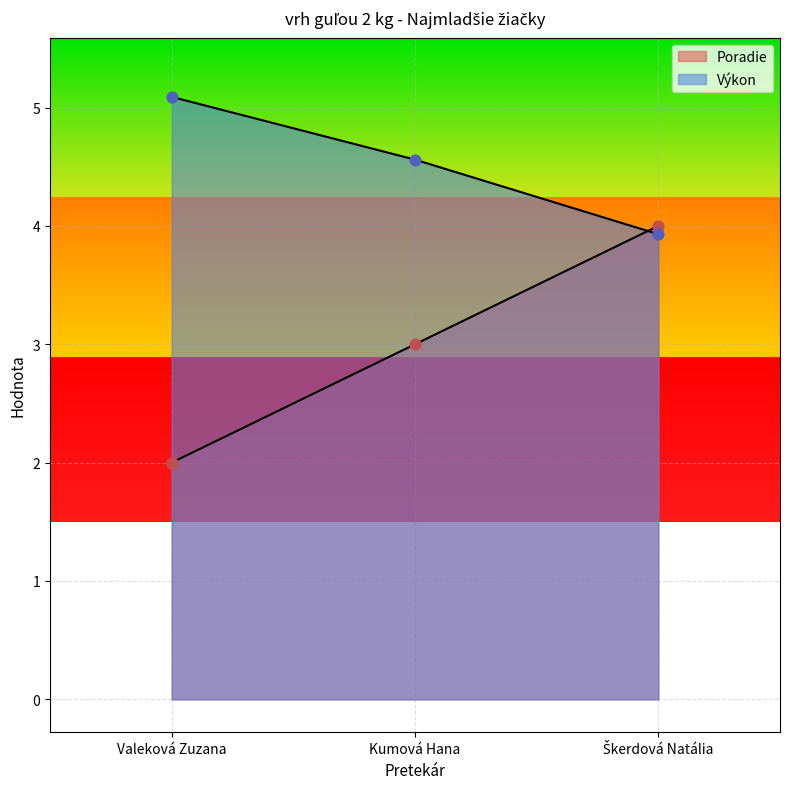

At which category is the sum across all series the highest?

Škerdová Natália